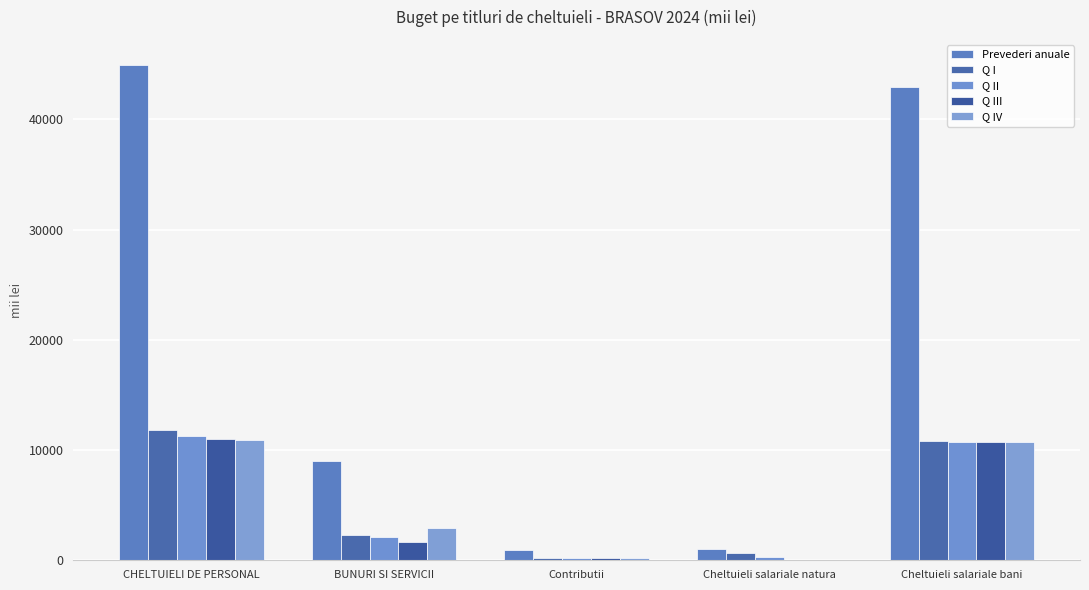

How many groups of bars are there?

5